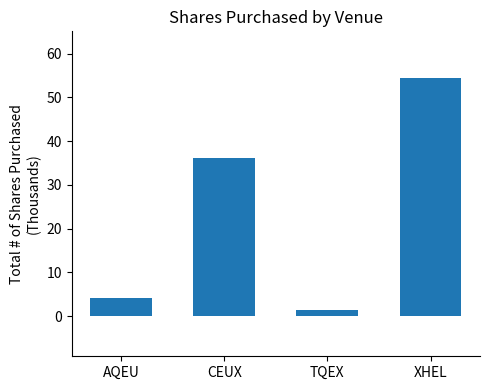

What position from the left is CEUX?

2